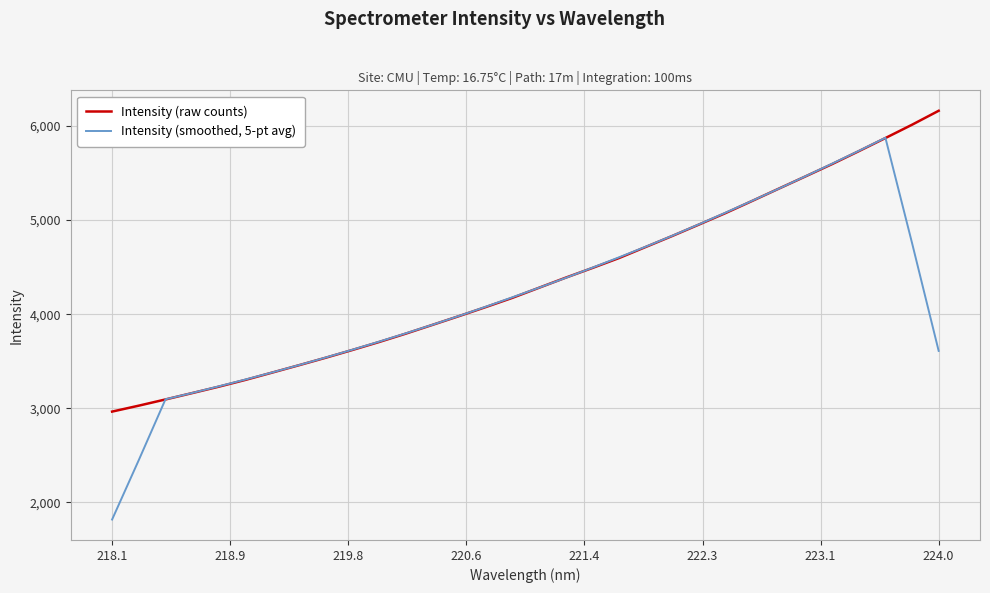

How many lines are shown in the chart?

2